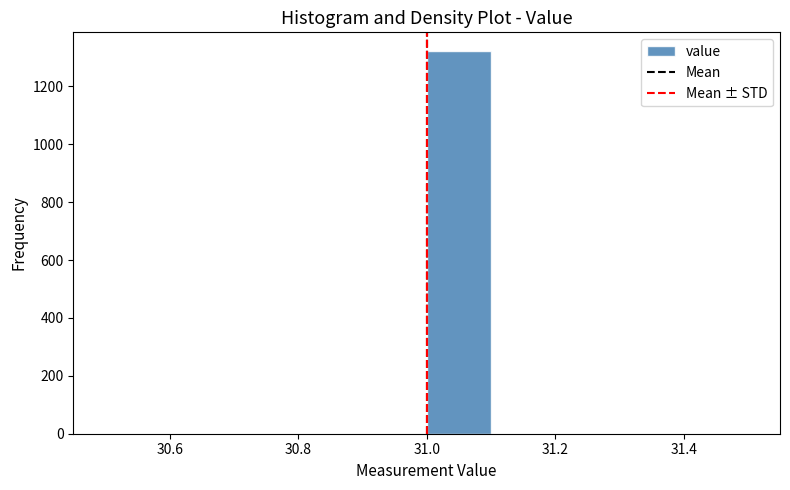

Reading left to right, transcribe this chart: for each bar, give the range it covers on the x-axis and its height. The values are not printed on the chart, so give them approximately, as read against the axis.

30.5 to 30.6: 0
30.6 to 30.7: 0
30.7 to 30.8: 0
30.8 to 30.9: 0
30.9 to 31.0: 0
31.0 to 31.1: 1320
31.1 to 31.2: 0
31.2 to 31.3: 0
31.3 to 31.4: 0
31.4 to 31.5: 0